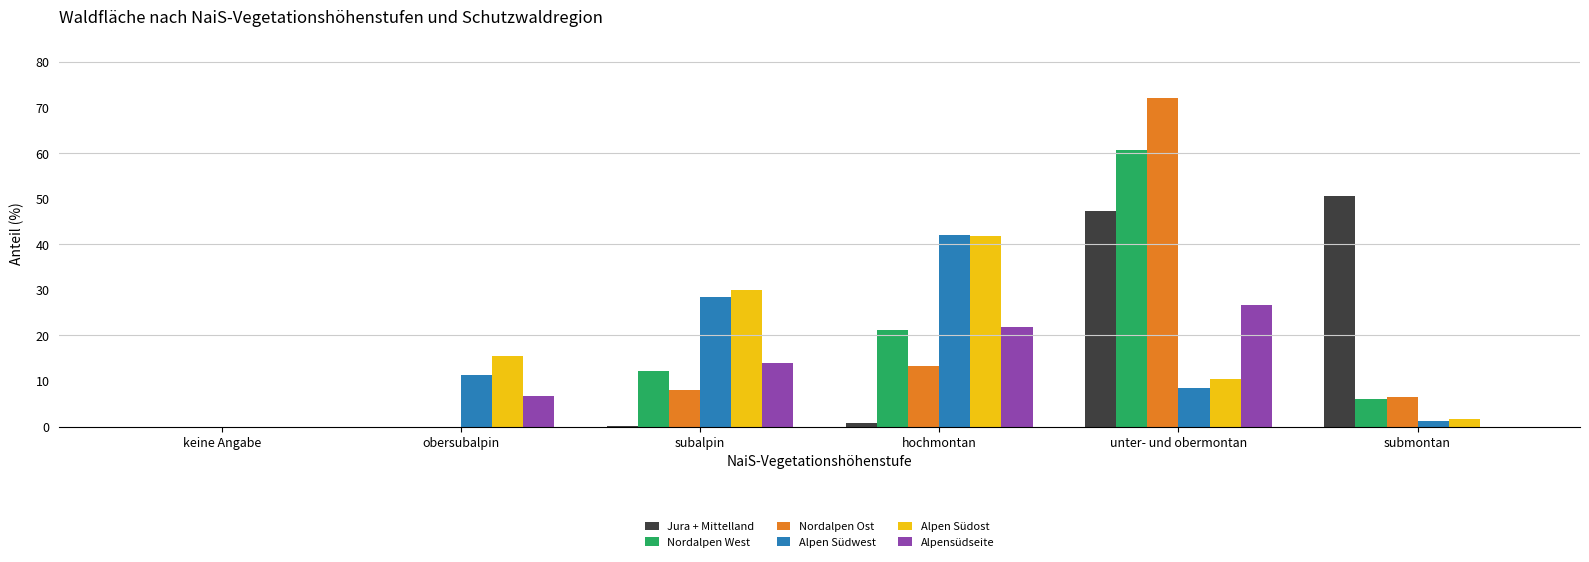

What are all the series names shown in the legend?

Jura + Mittelland, Nordalpen West, Nordalpen Ost, Alpen Südwest, Alpen Südost, Alpensüdseite